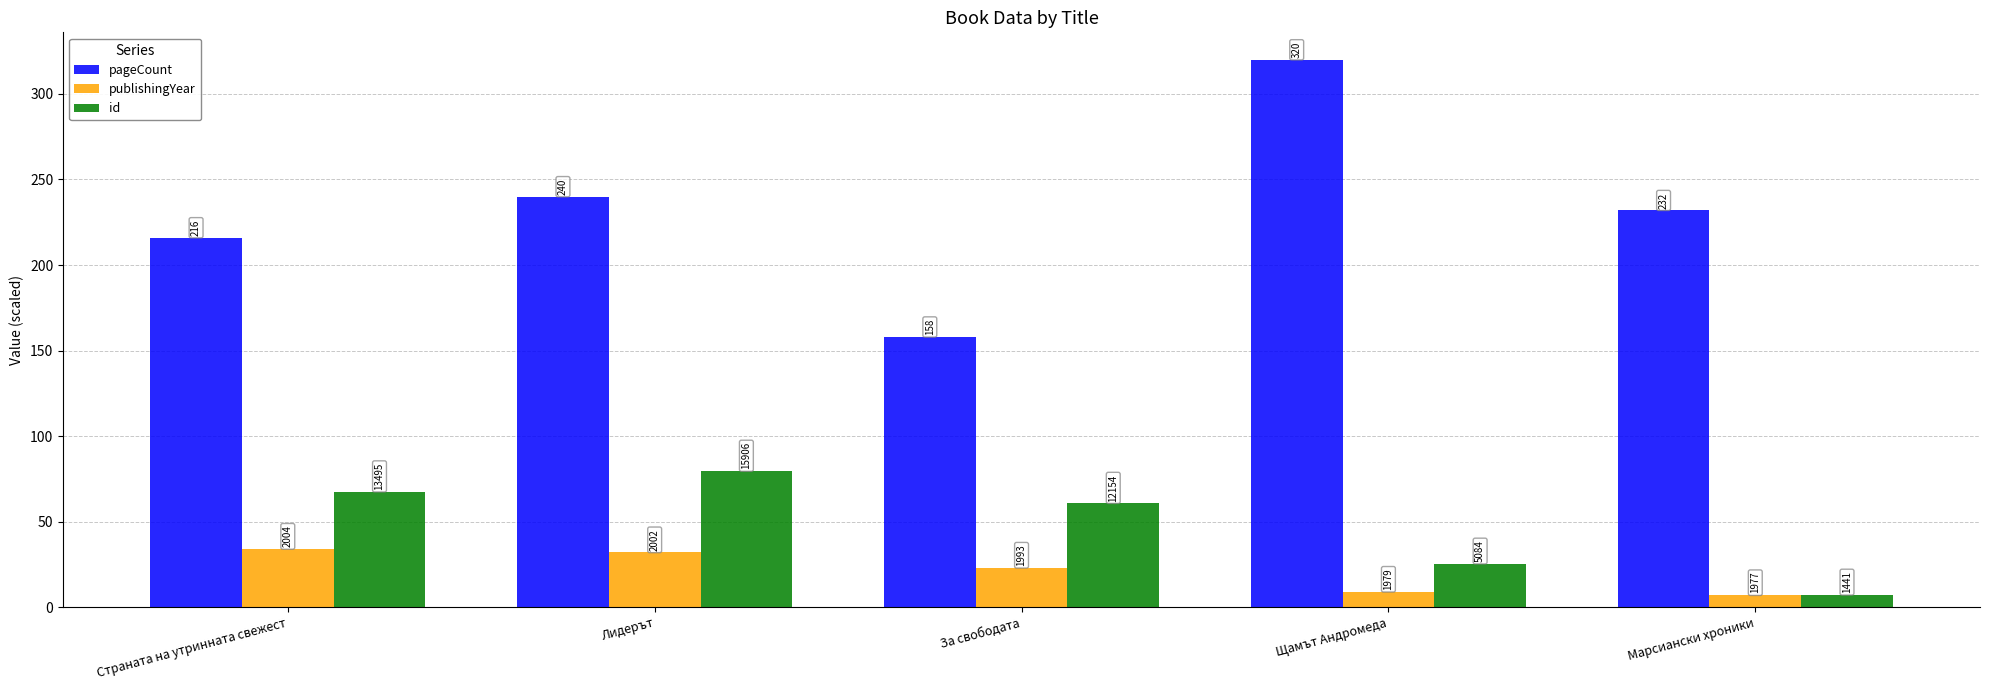

How many bars are there in each group?

3